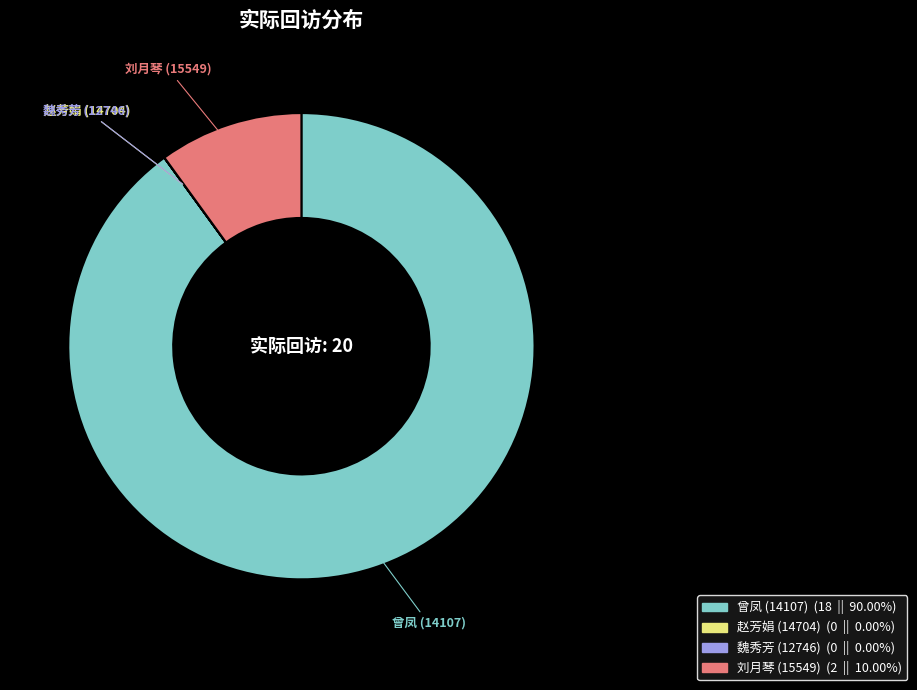

What is the majority slice?

曾凤 (14107)